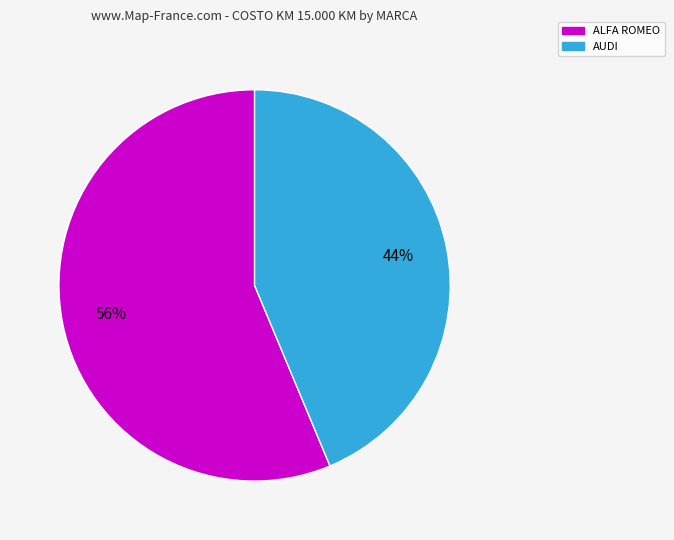

Does any single category account for the majority?

Yes